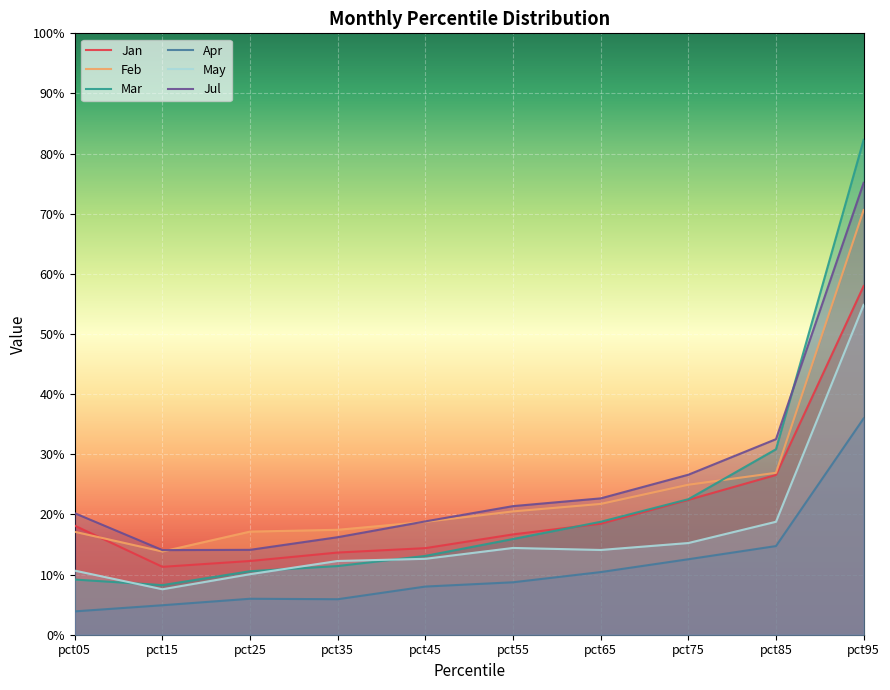

Does the chart display data point markers on the line(s)?

No